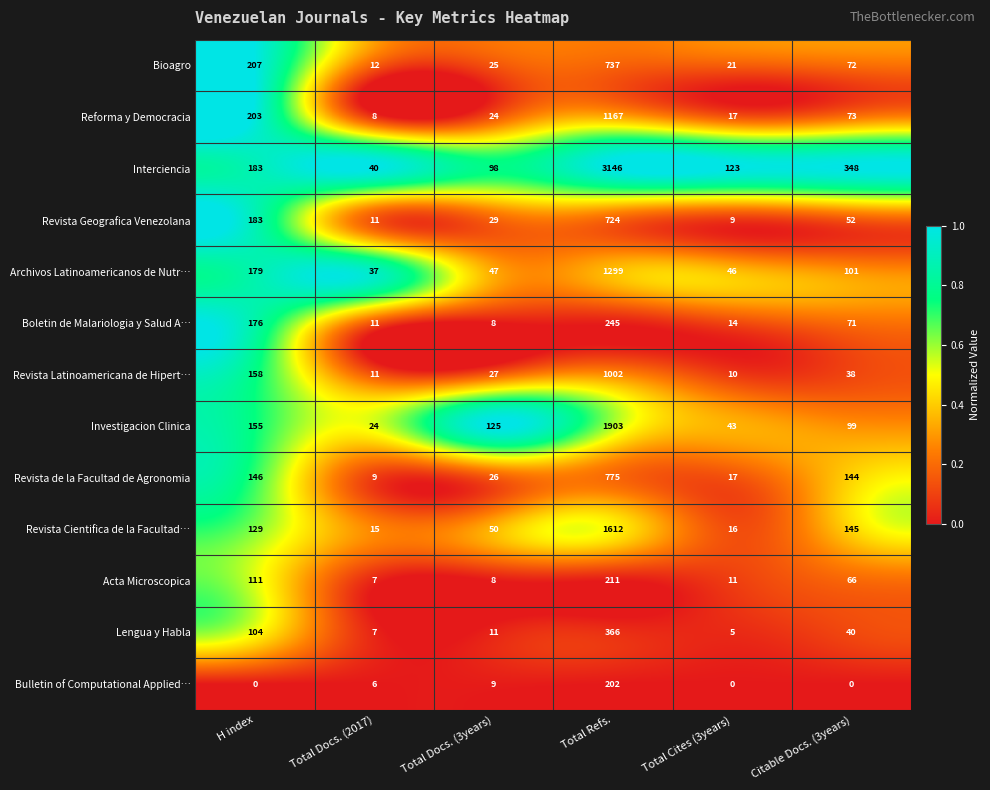

At which category is the sum across all series the highest?

Total Refs.